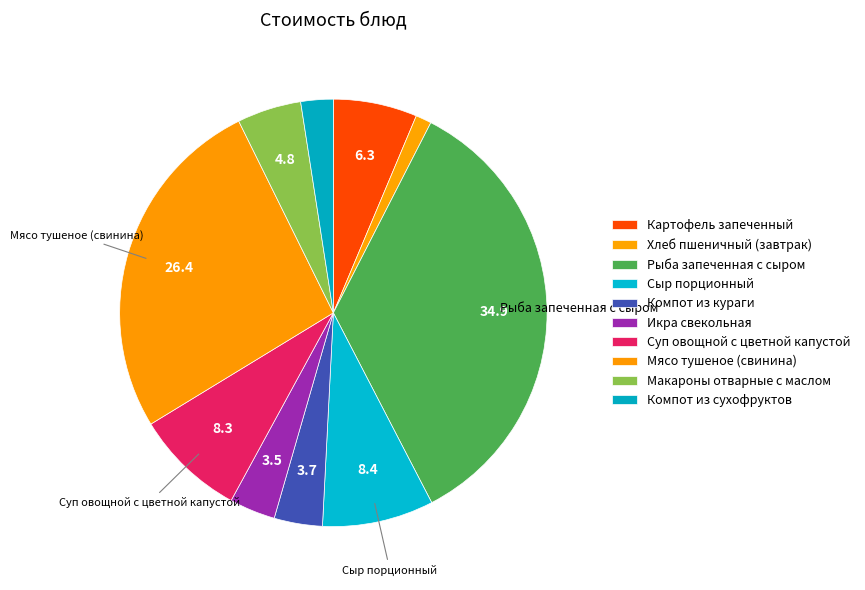

The Компот из кураги slice represents 4% of the pie. True or false?

True